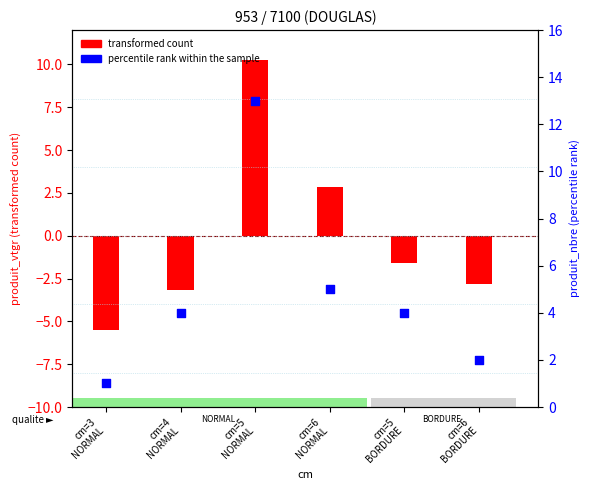

Which series has the largest total across all categories?

percentile rank within the sample